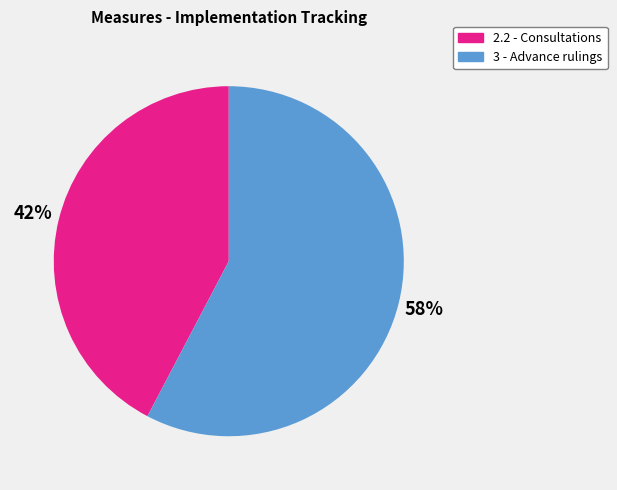

Do 3 - Advance rulings and 2.2 - Consultations together represent more than half of the pie?

Yes